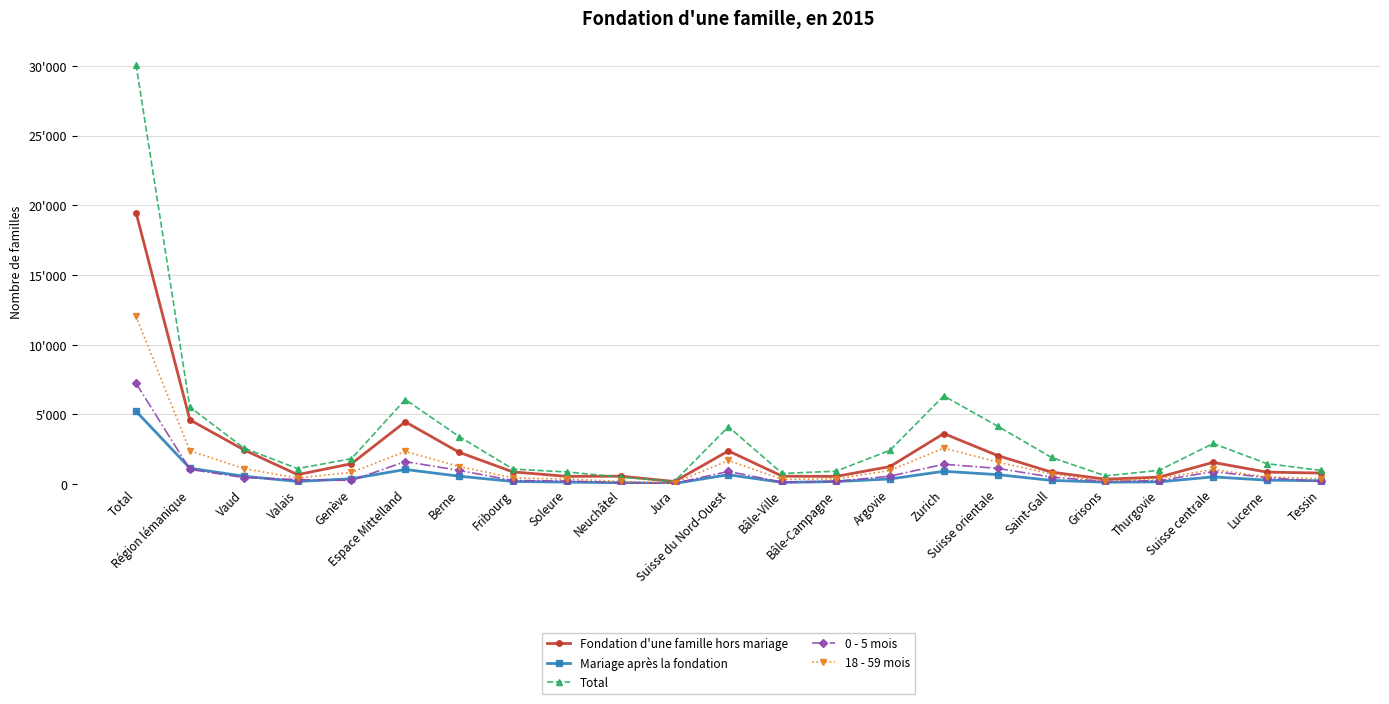

At Genève, list the series in order from largest to smallest.

Total, Fondation d'une famille hors mariage, 18 - 59 mois, Mariage après la fondation, 0 - 5 mois